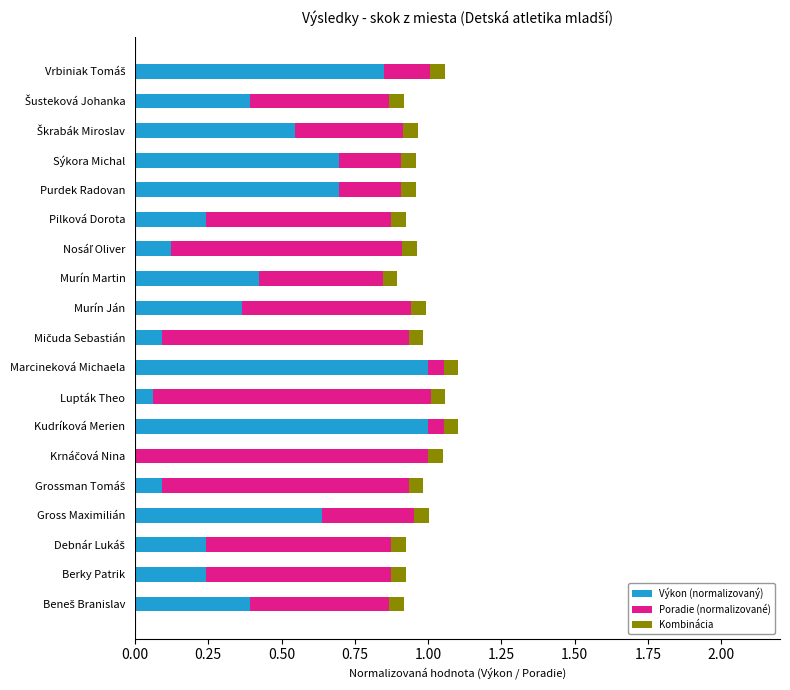

What is the total value across all series at Sýkora Michal?

1.0